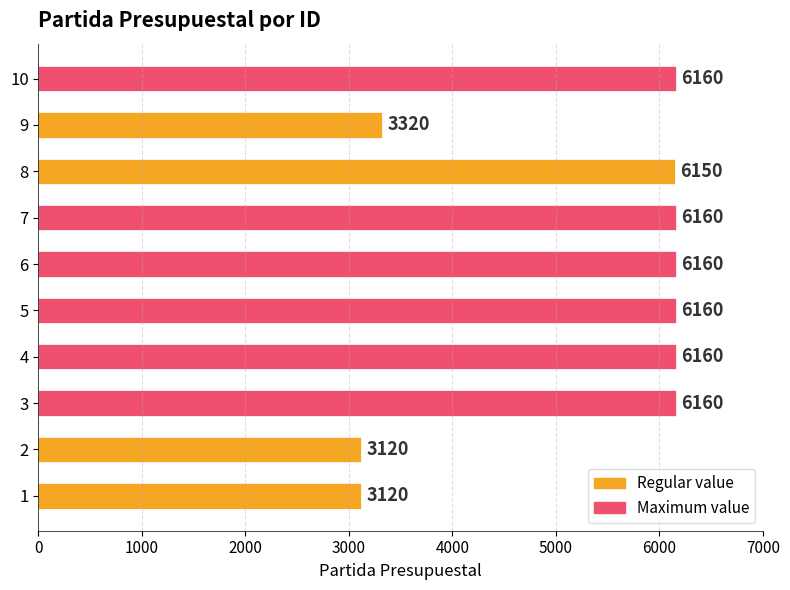

What is the smallest value displayed?

3120